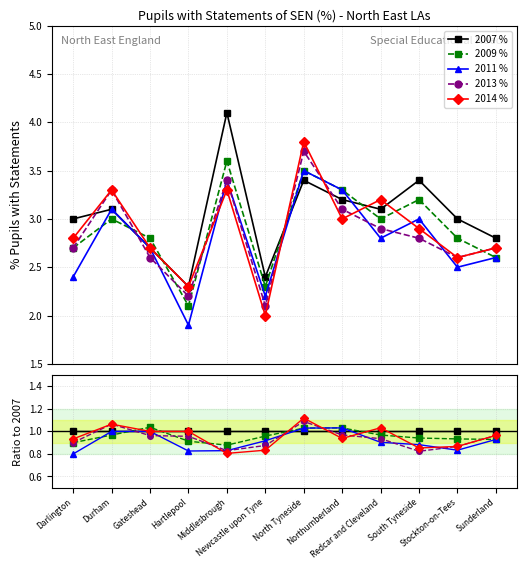

Is it true that 2011 % equals 1.0 at Northumberland?

True